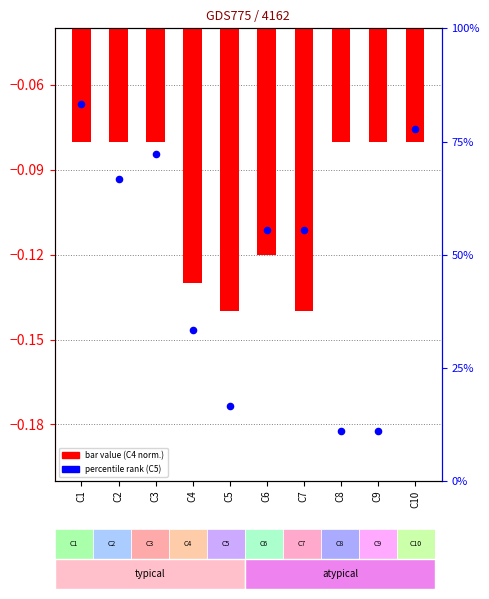

Which series reaches the minimum Y coordinate?

C4 (bar)